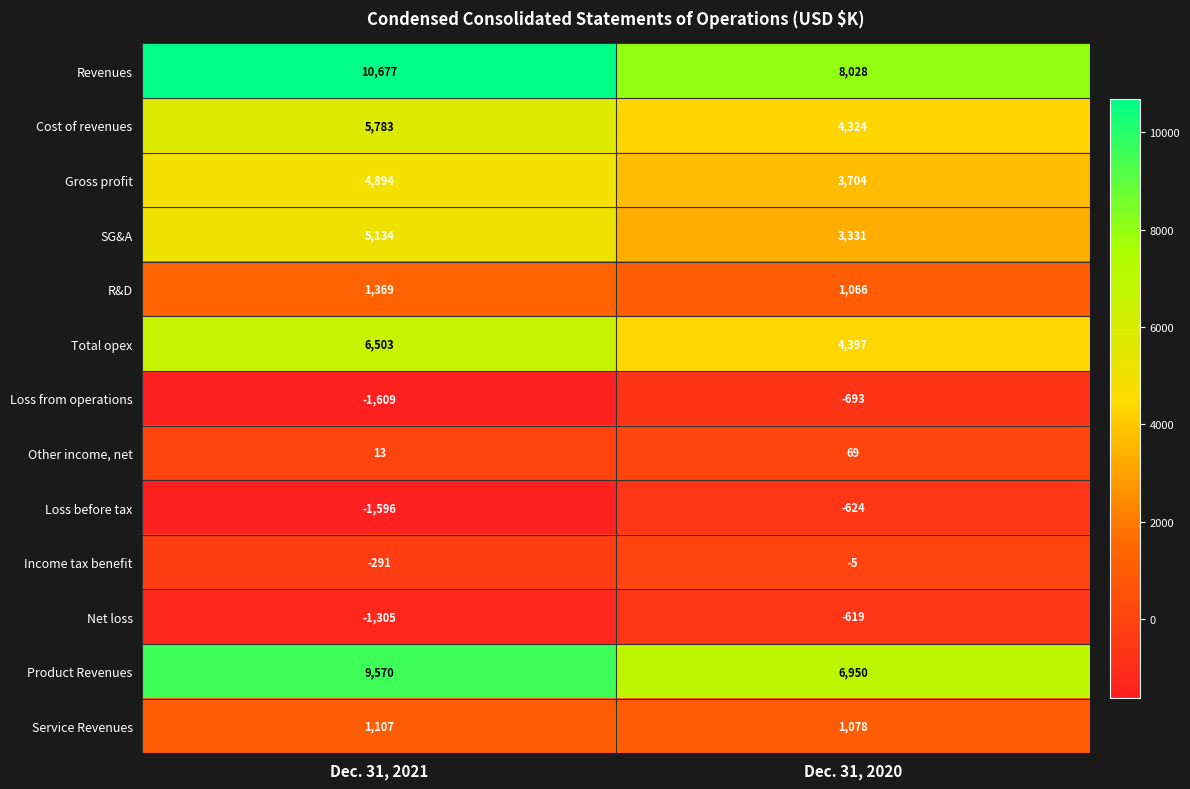

What is the greatest value displayed?

10677